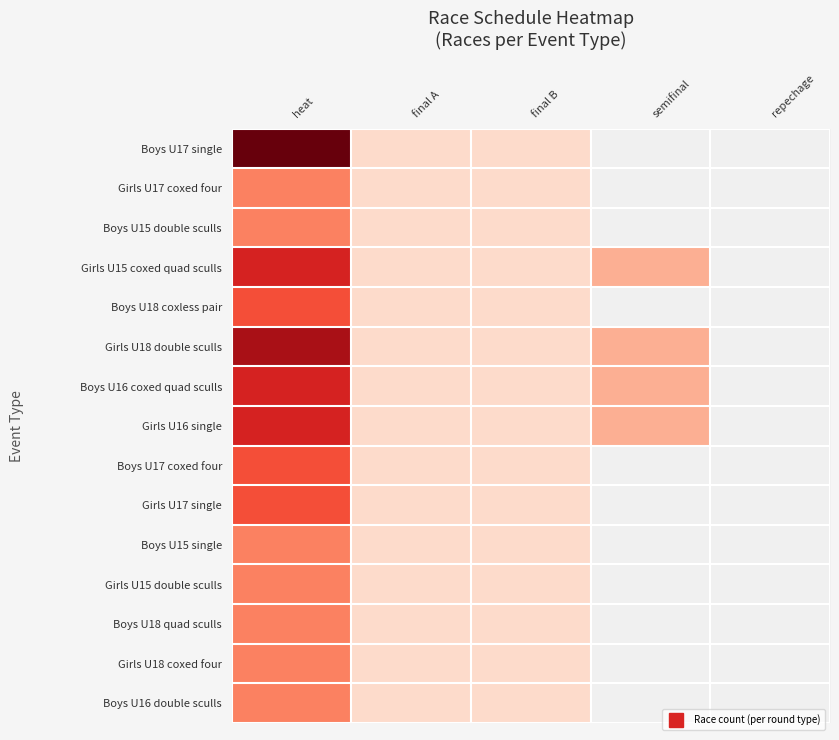

How many positive values does the Boys U17 coxed four series have?

3